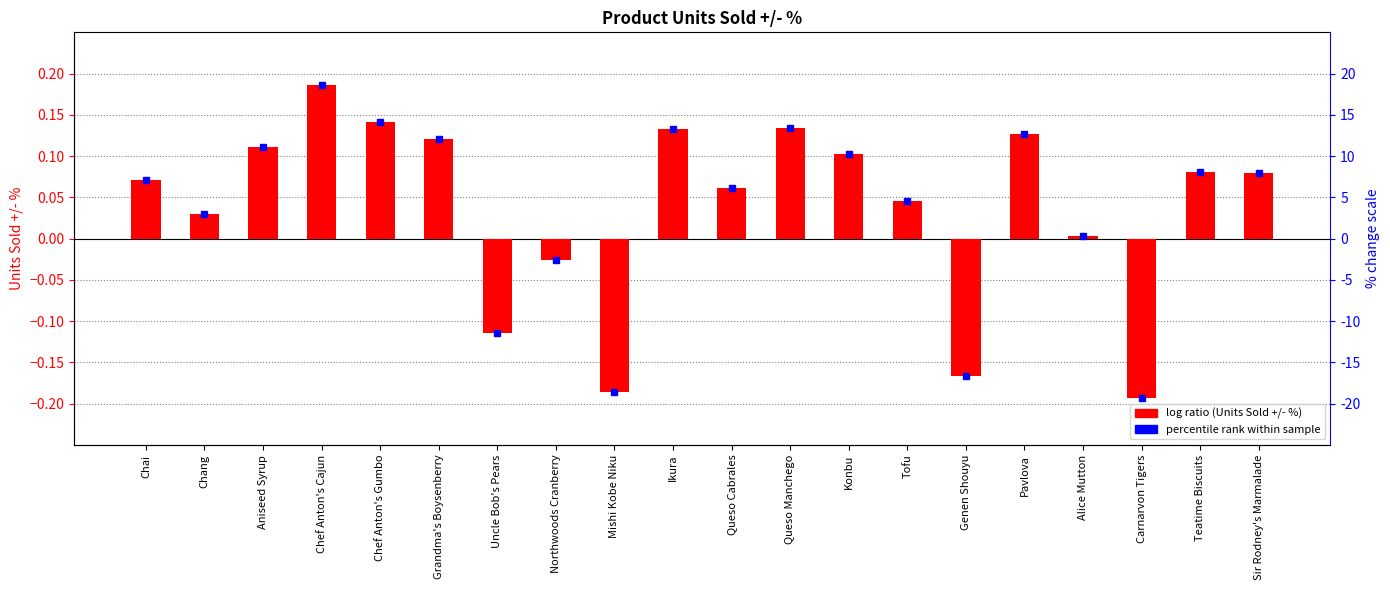

Where does the data first go above 0?

Chai